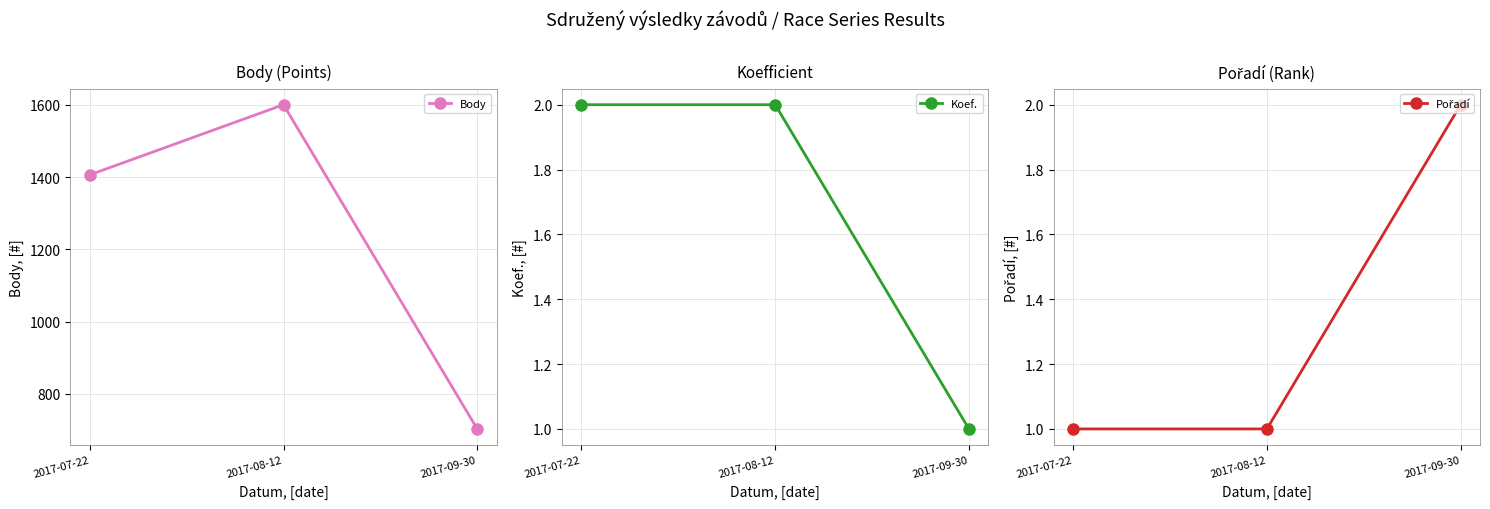

Reading left to right, extract all data points from this chart.

Body: 1406	1600	703
Koef.: 2	2	1
Pořadí: 1	1	2